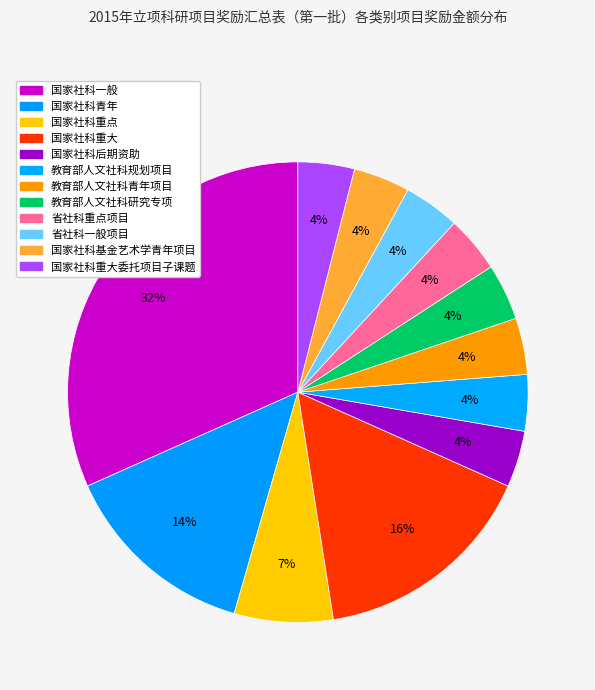

What percentage do 省社科一般项目 and 国家社科重大委托项目子课题 together represent?

7.9%